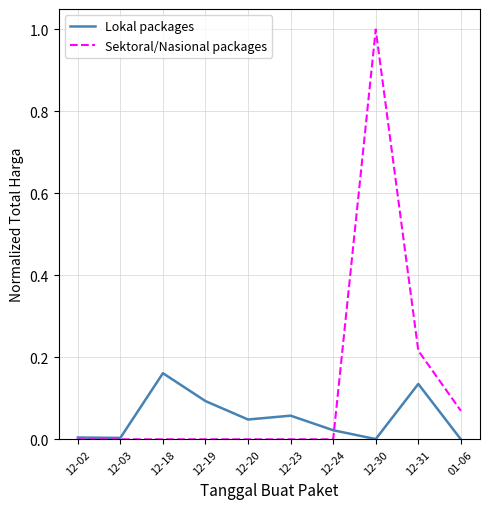

Which series has the largest range (max minus min)?

Sektoral/Nasional packages